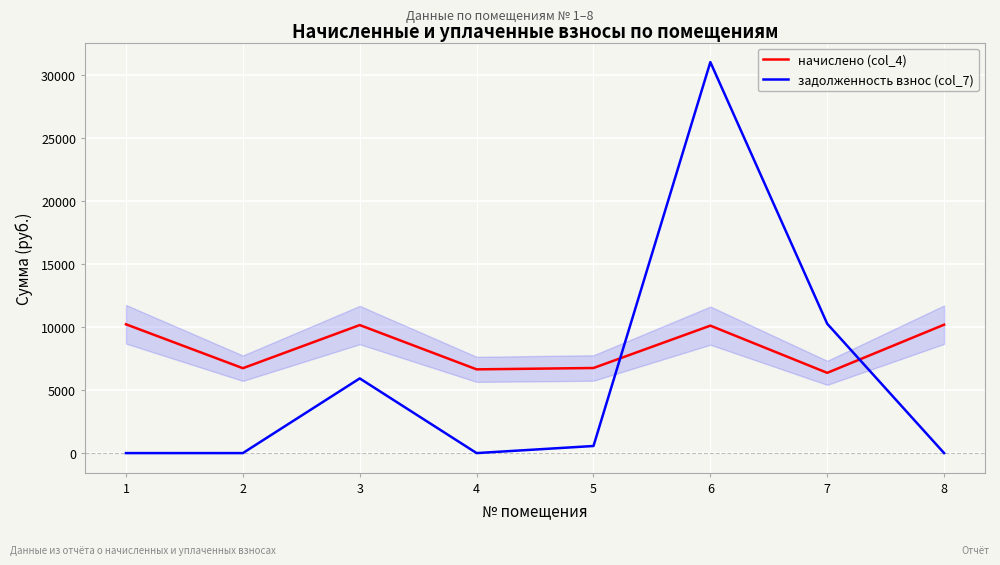

At 1, list the series in order from largest to smallest.

начислено (col_4), задолженность взнос (col_7)